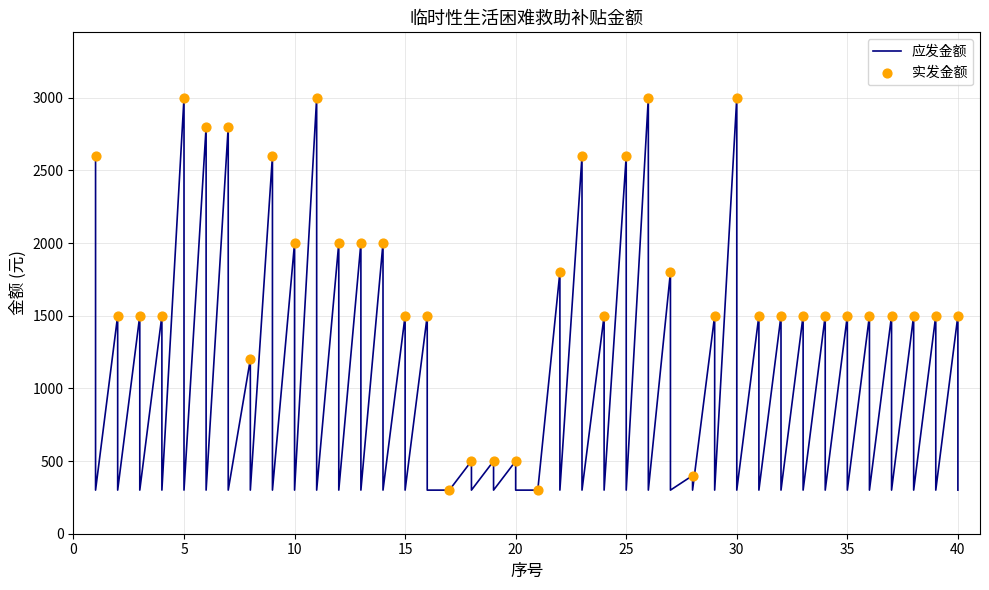

Which has a higher value, 29 or 13?

13